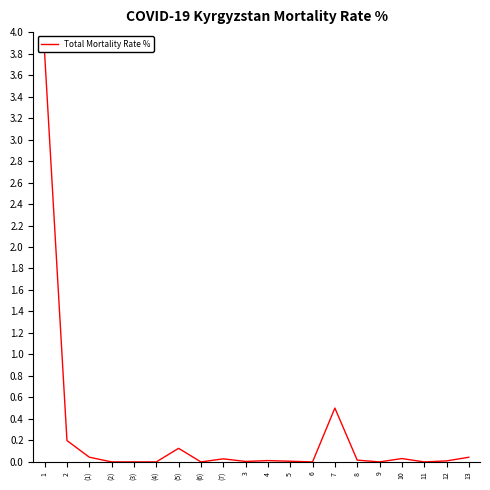

Where is the data nearest to the value 1?

7